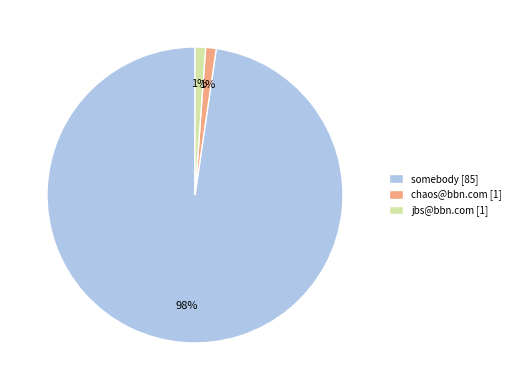

The somebody slice represents 98% of the pie. True or false?

True